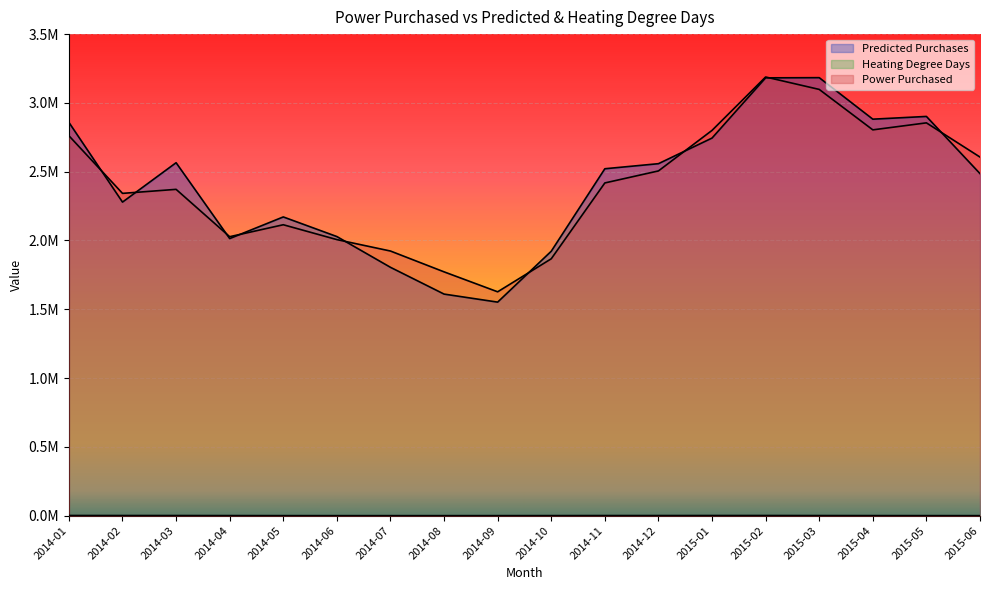

After their last crossing, which series has the higher values: Predicted Purchases or Power Purchased?

Power Purchased